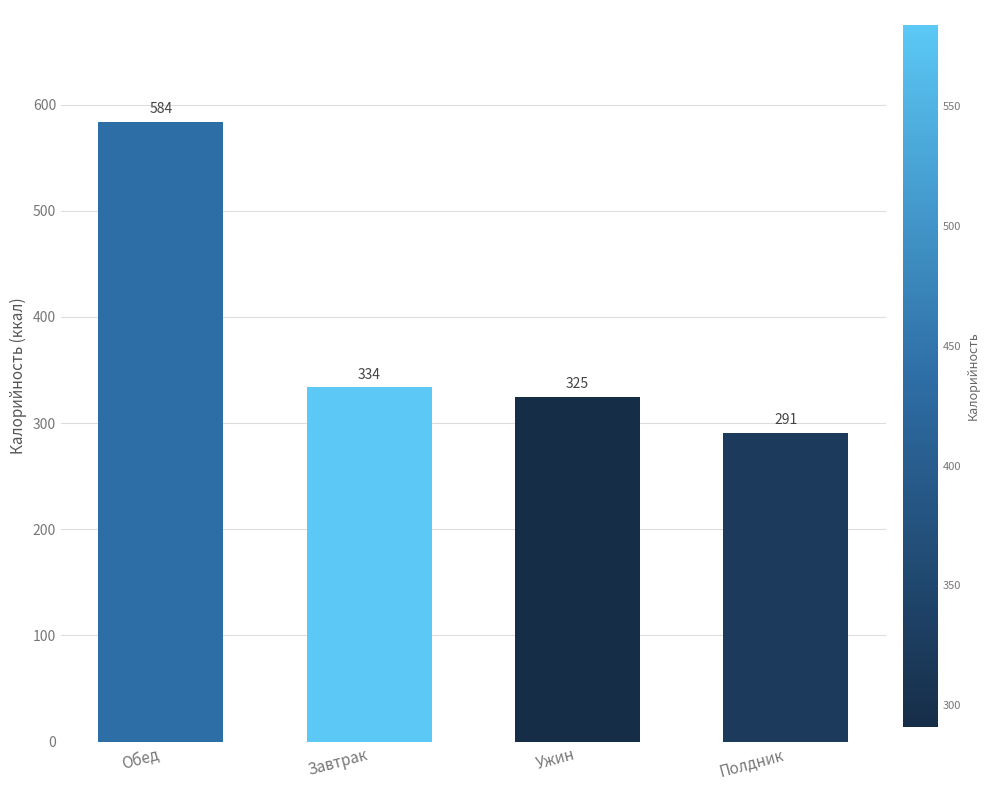

What is the value of the 4th bar from the left?

290.9